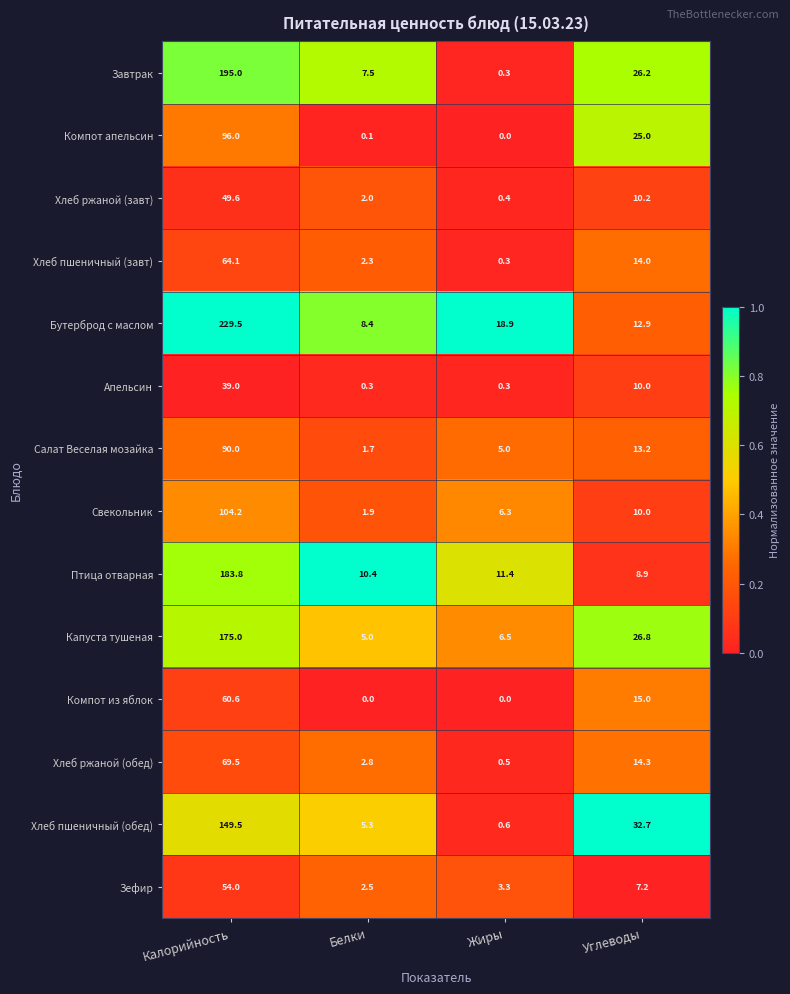

What is the sum of the Хлеб ржаной (обед) values at Калорийность and Жиры?

70.0